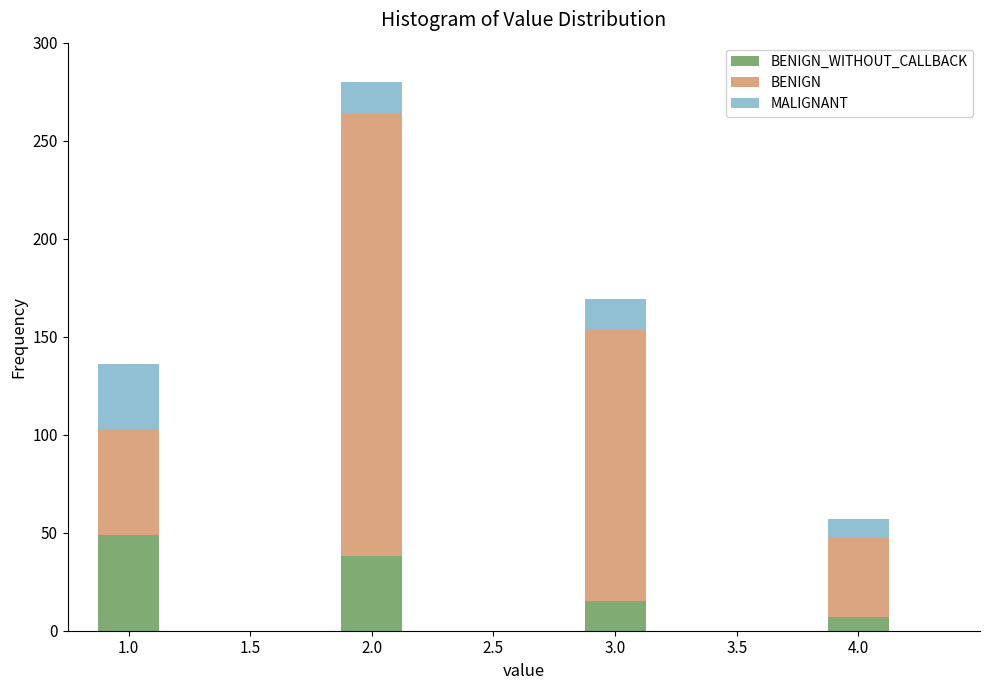

What is the total value across all series at 4.0?

57